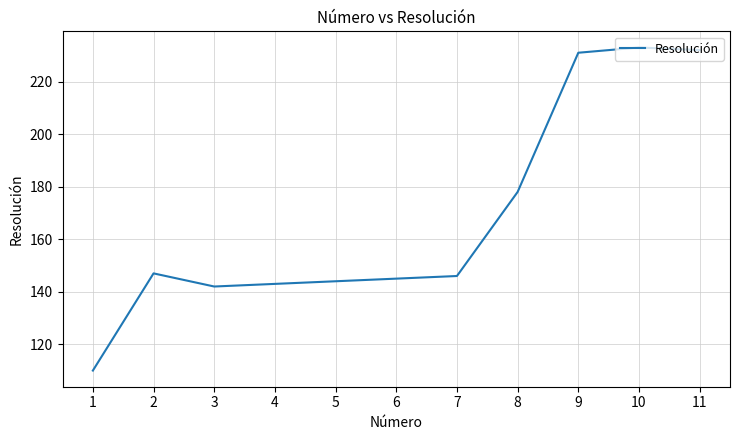

What is the greatest value displayed?

233